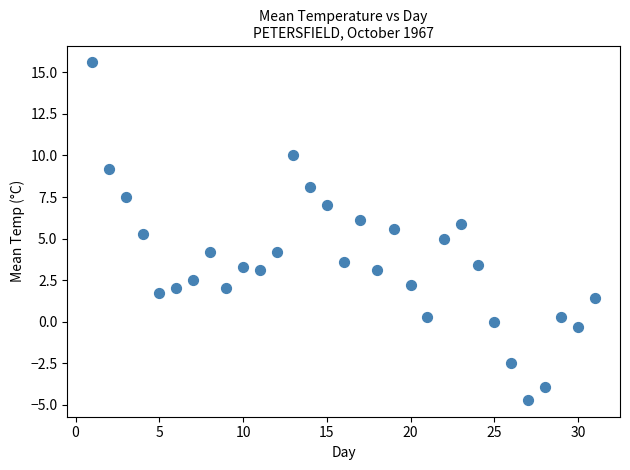

What is the range of X values (max minus min)?

30.0